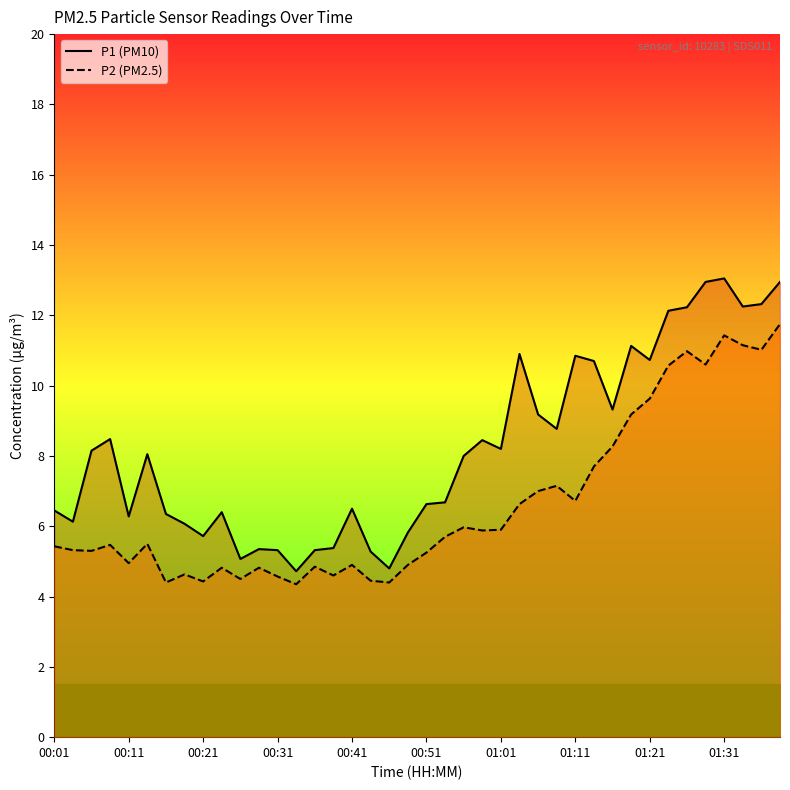

What is the difference between the maximum and minimum values in the P2 series?

7.4